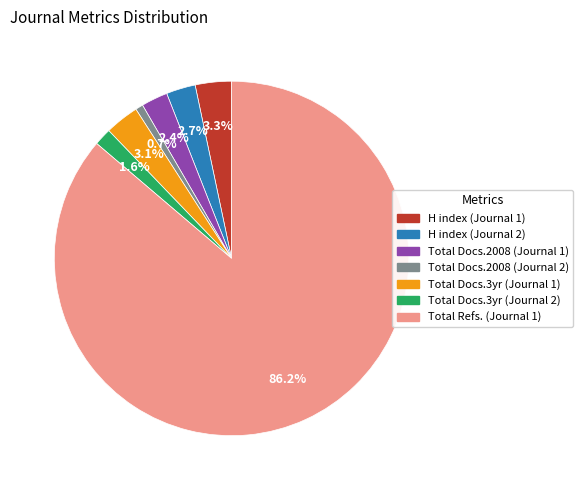

To the nearest percent, what is the average slice percentage?

14%